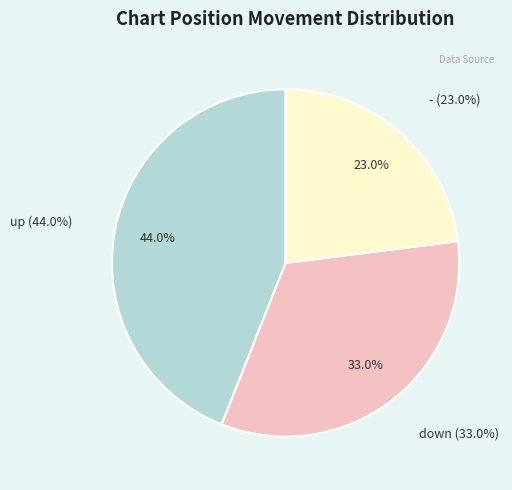

The up slice represents 32% of the pie. True or false?

False